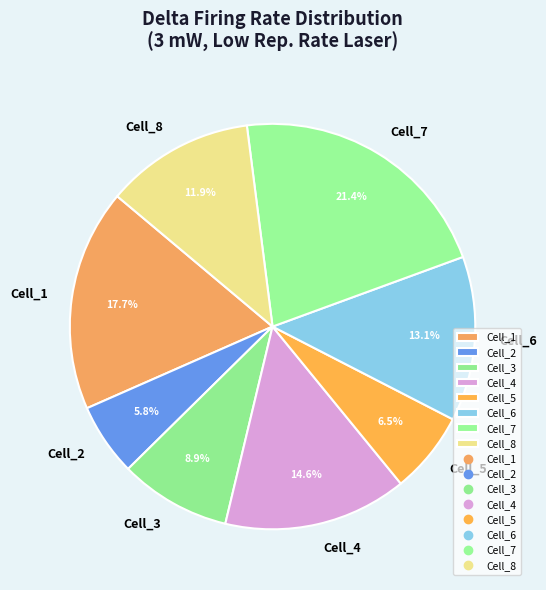

Does Cell_4 account for over 50% of the chart?

No